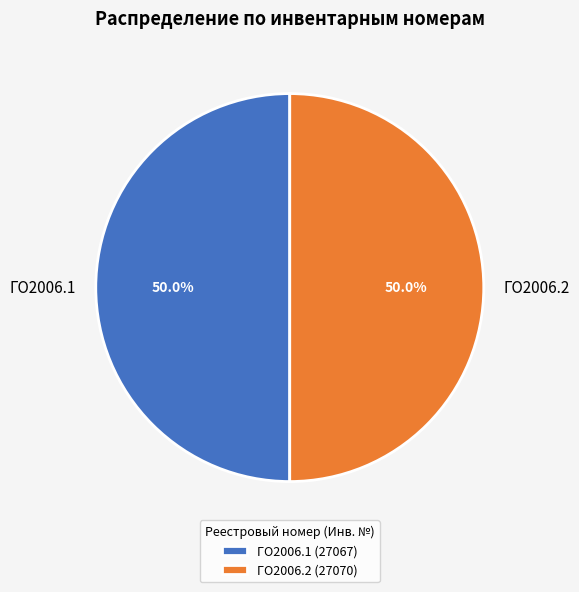

To the nearest percent, what is the average slice percentage?

50%